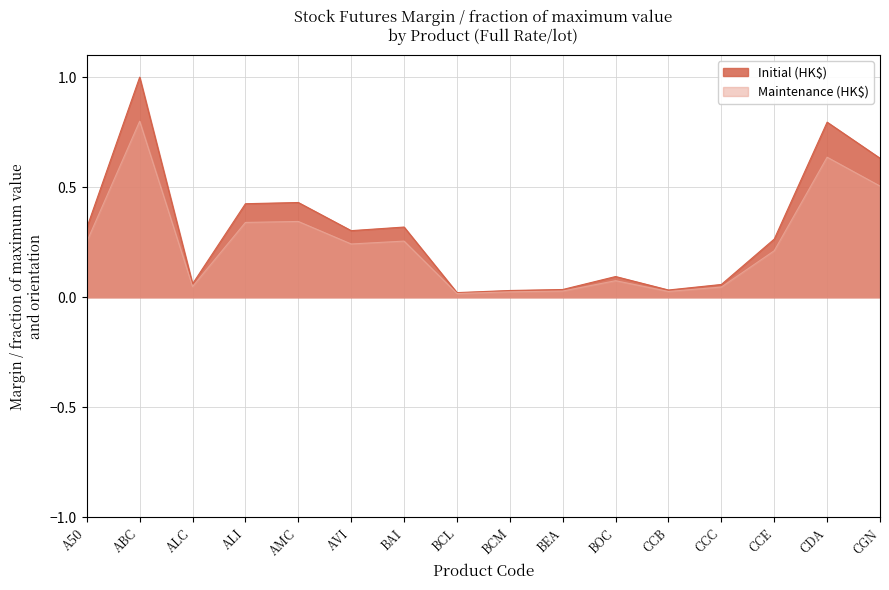

The value of Maintenance (HK$) at A50 is 0.4. True or false?

False